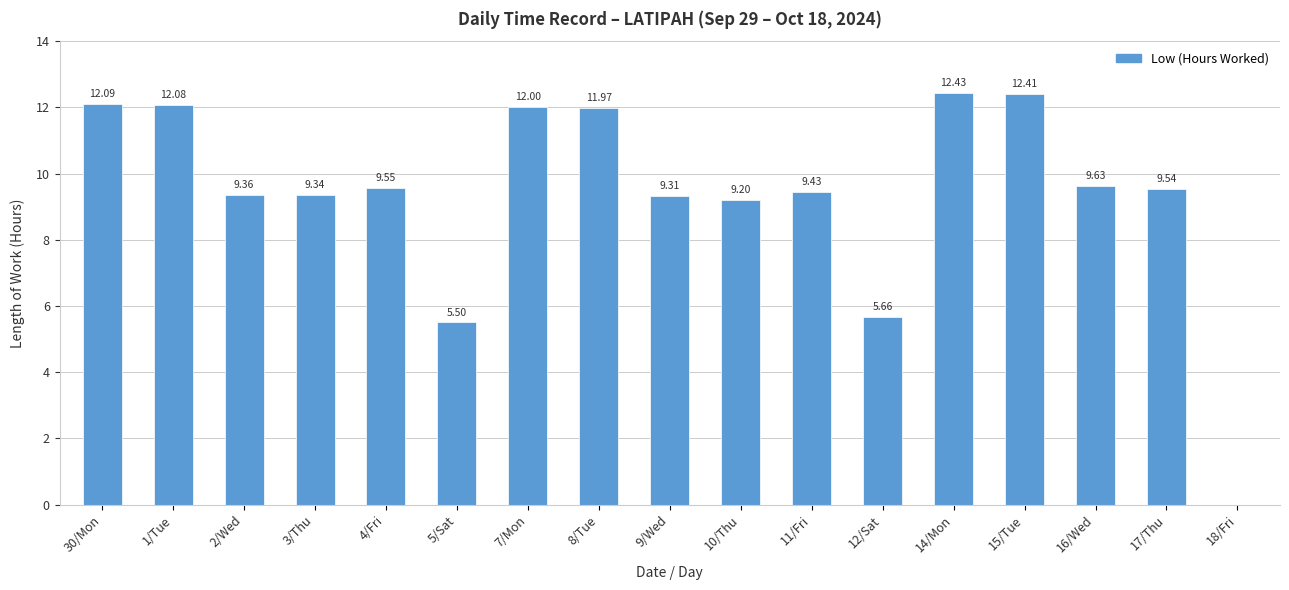

The value at 30/Mon is 12.1. True or false?

True